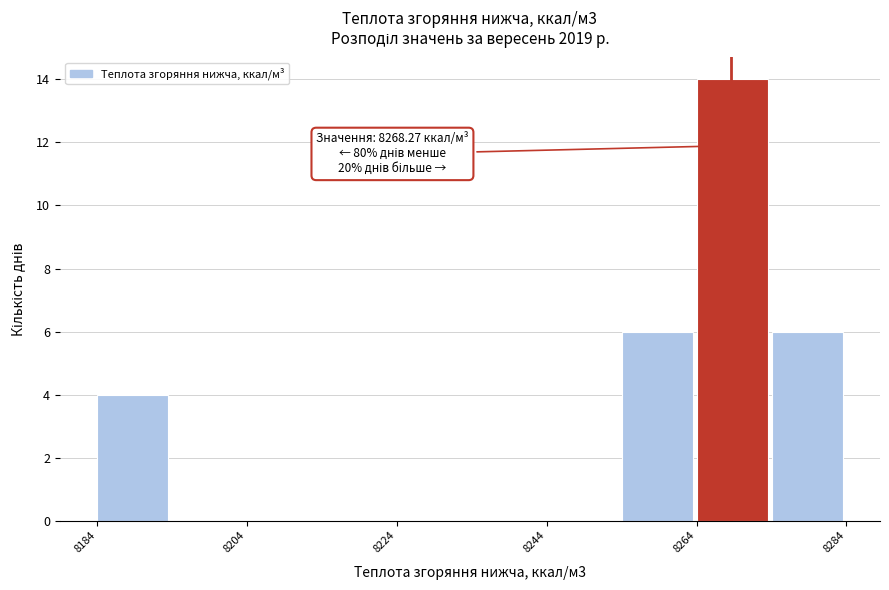

Over which range of the x-axis is the bar tallest?

8264 to 8274